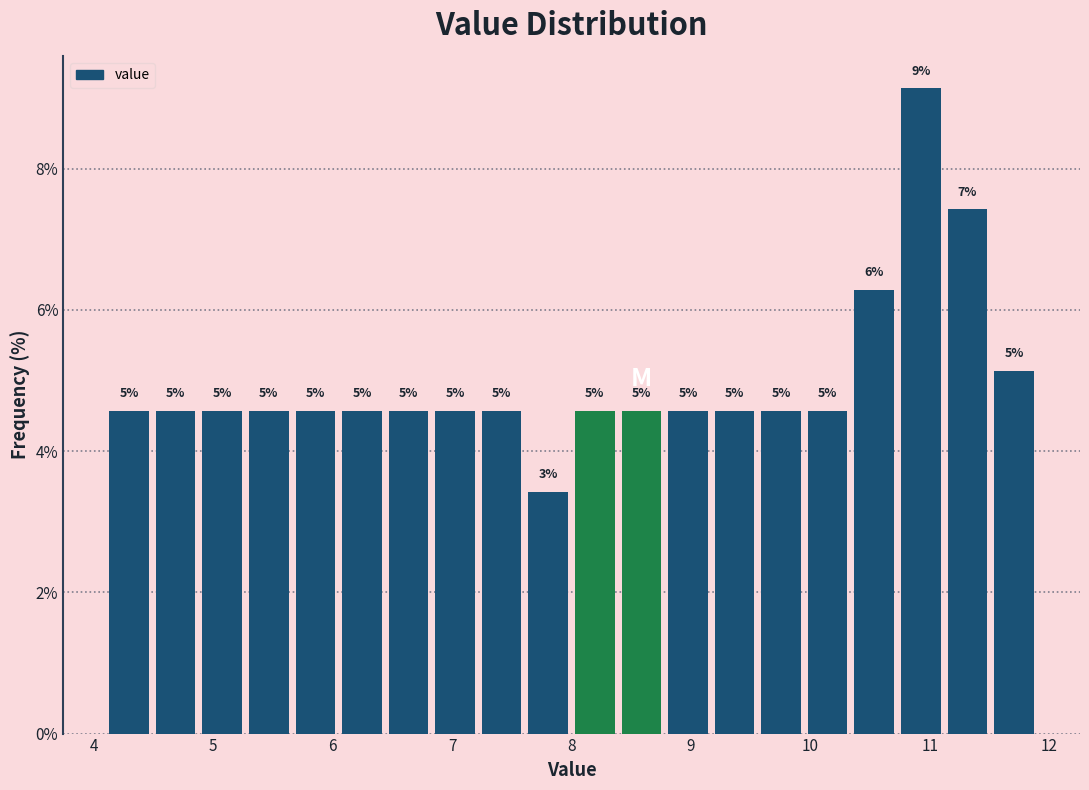

Read against the x-axis, roughly where is the centre of the tallest bar?

10.9